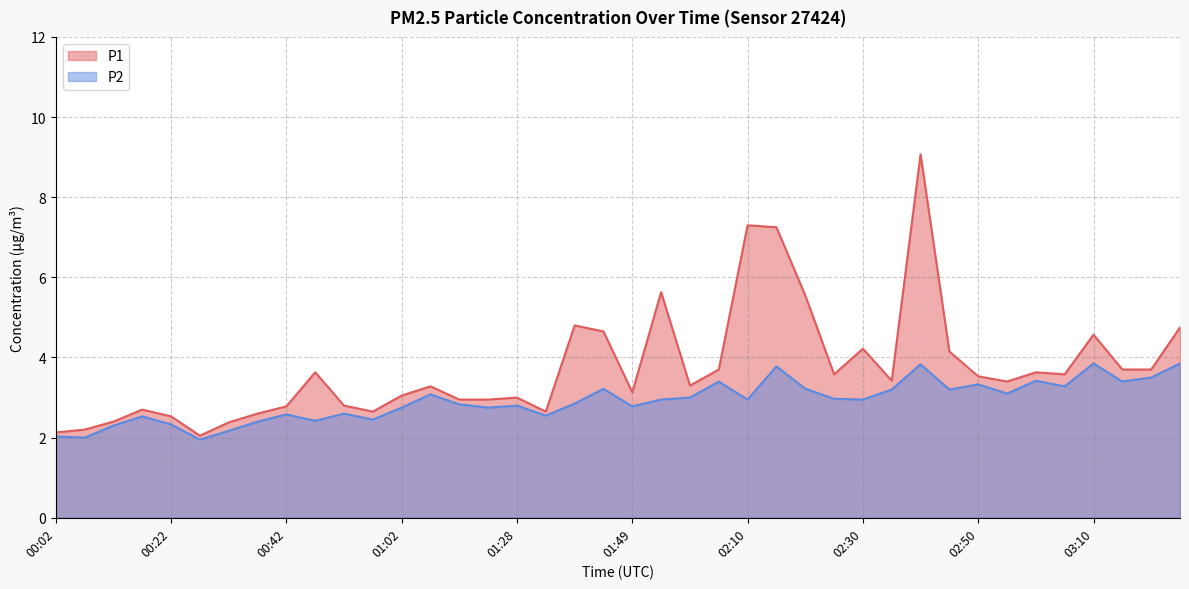

At which label does P2 first exceed 2?

00:02